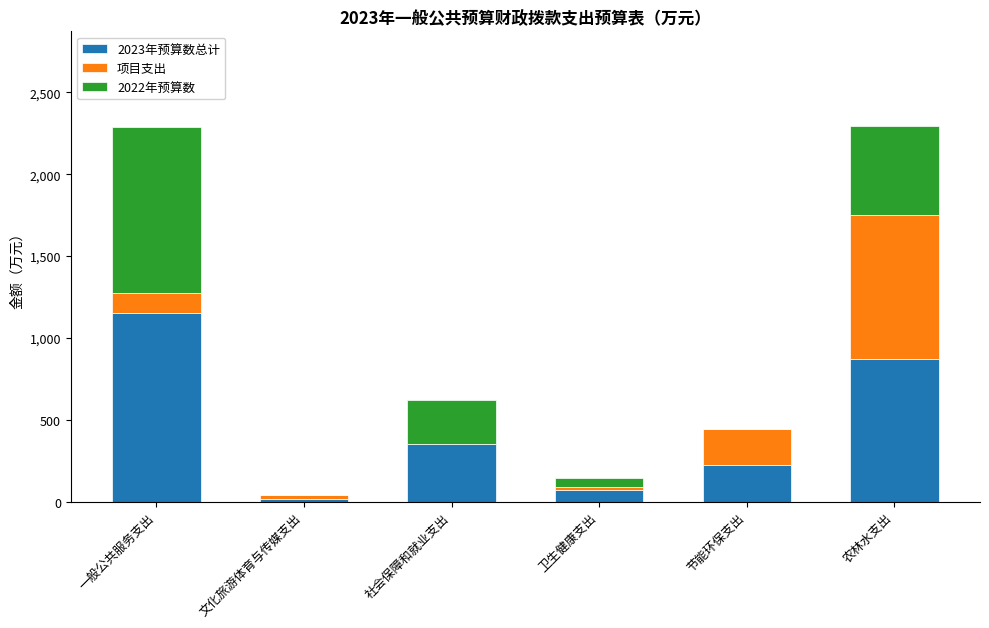

What is the highest value of the 2023年预算数总计 series?

1153.2